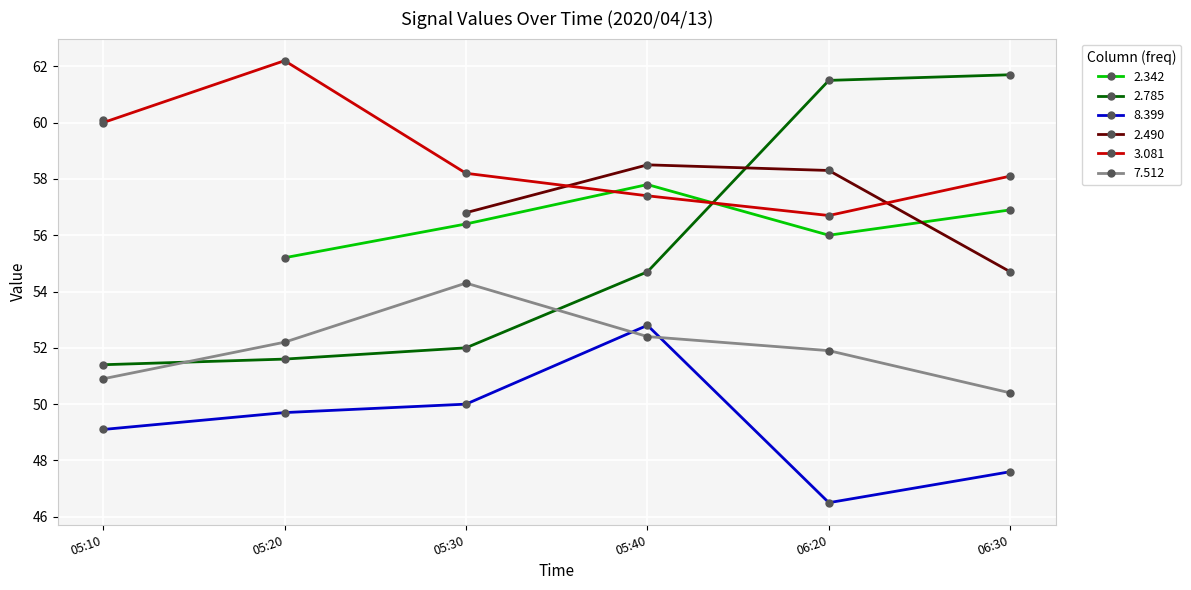

What is the value of the 2.785 point at the 5th from the left?

61.5